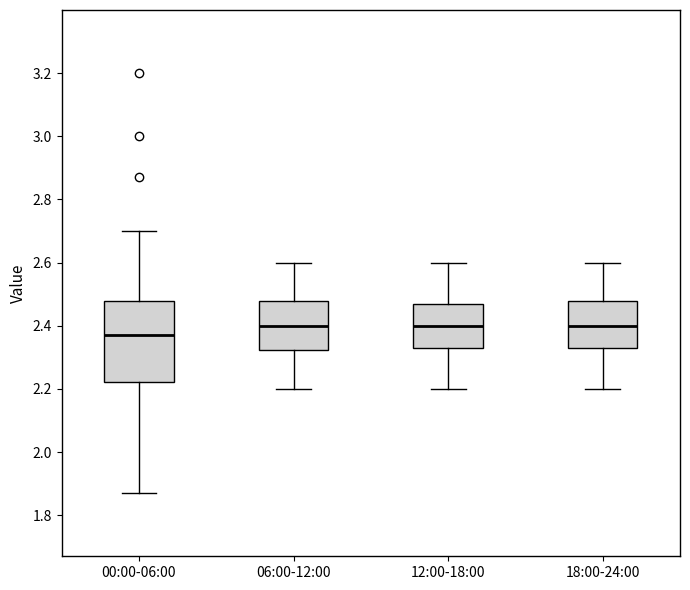

Comparing the boxes themselves (not the whiskers), which one is the tallest?

00:00-06:00